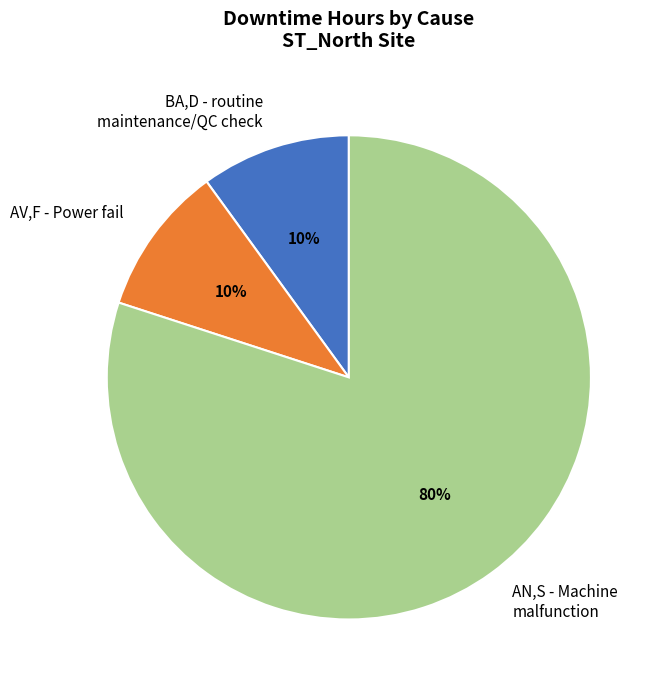

To the nearest percent, what percentage of the pie is BA,D - routine maintenance/QC check?

10%